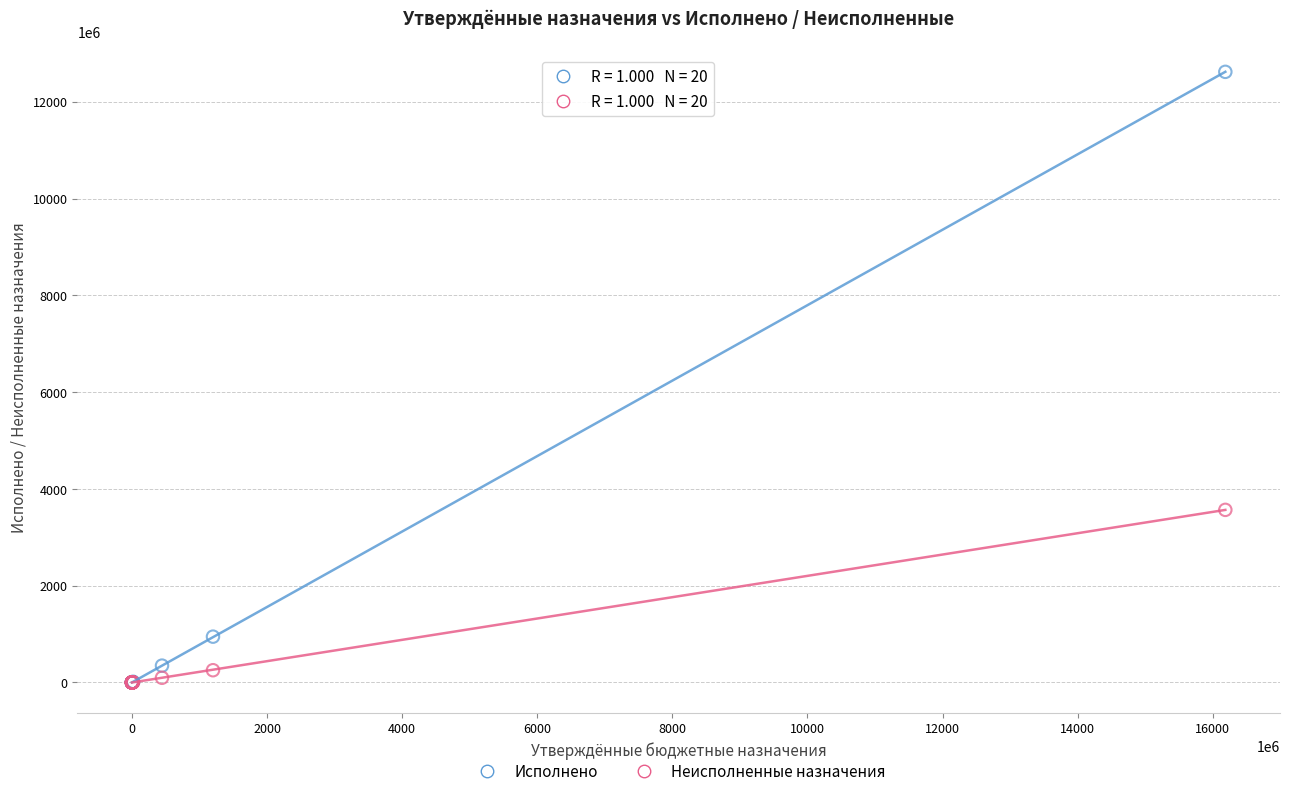

What are all the series names shown in the legend?

Исполнено, Неисполненные назначения